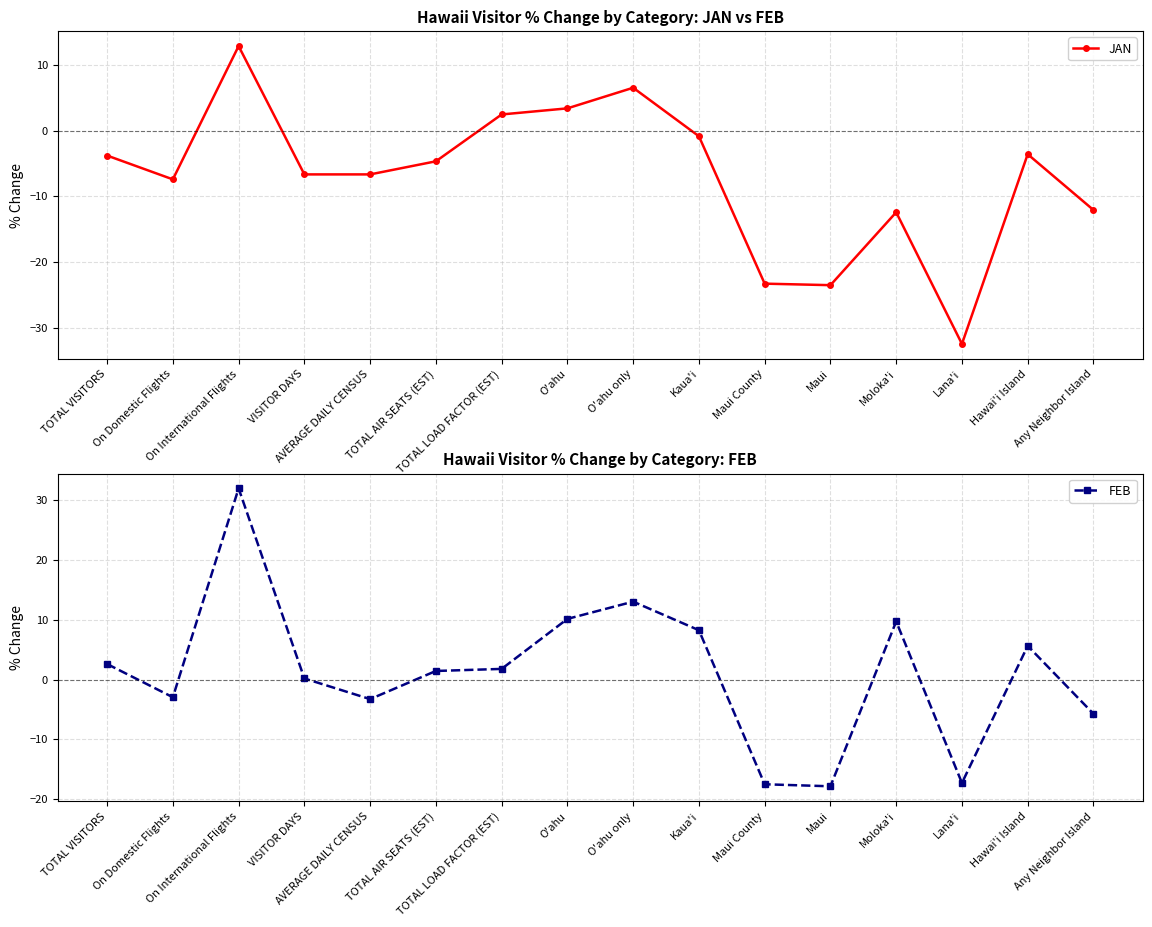

What is the smallest value displayed?

-32.4